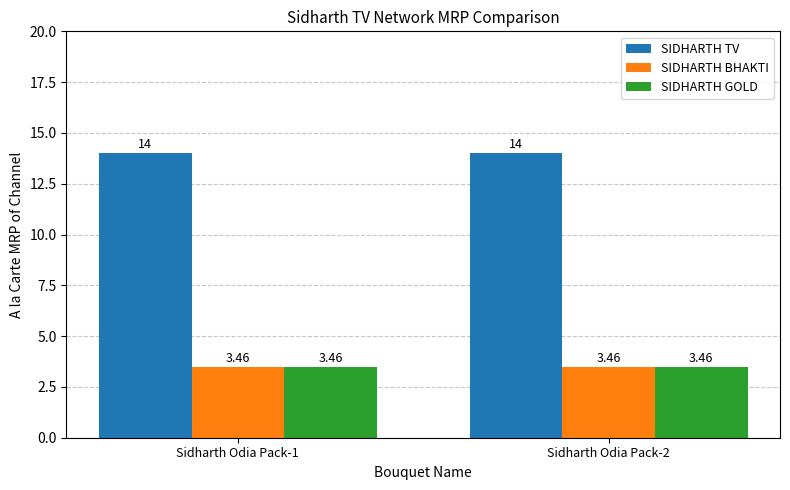

Is the value of SIDHARTH TV at Sidharth Odia Pack-1 greater than the value of SIDHARTH GOLD at Sidharth Odia Pack-2?

Yes